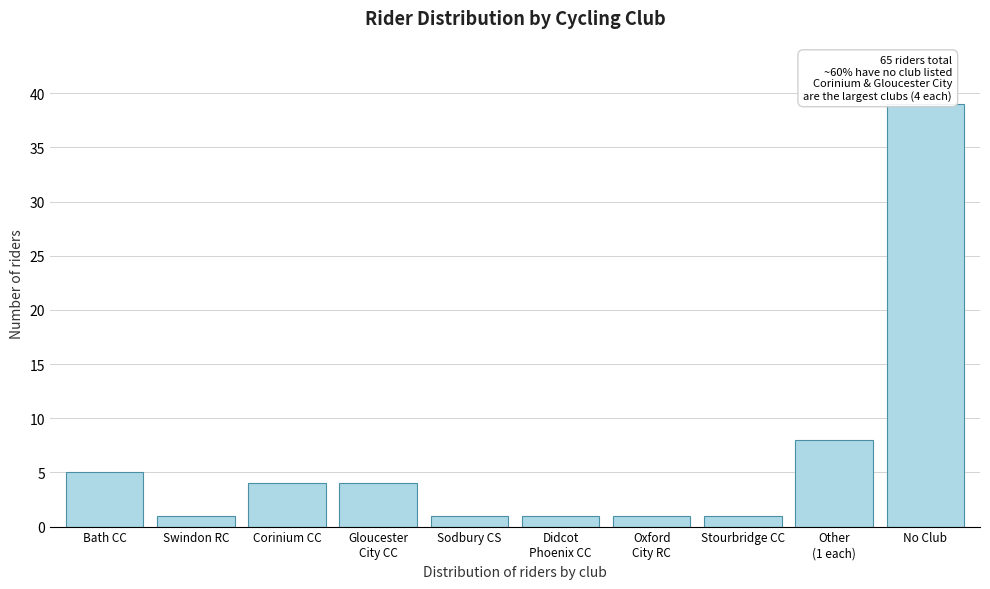

Reading left to right, what are all the values shown in this chart?

5	1	4	4	1	1	1	1	8	39